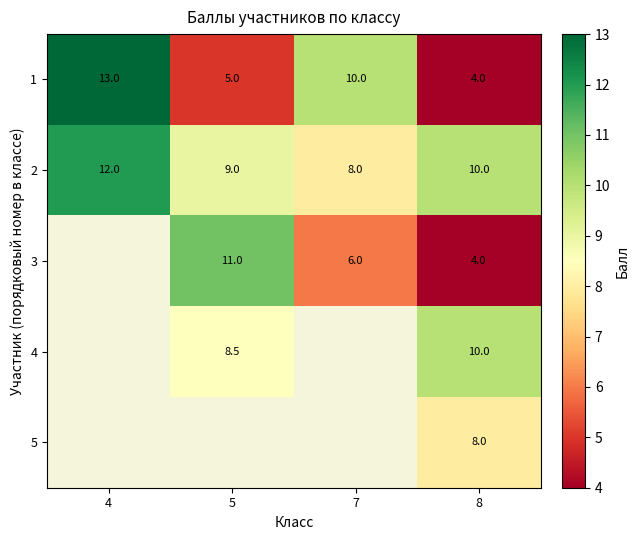

Where does the 2 series first go above 10?

4